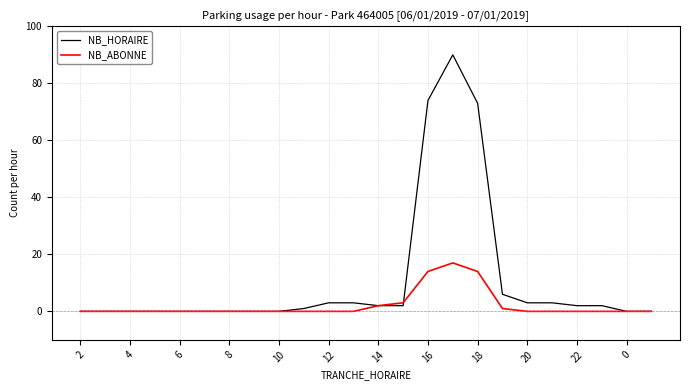

Rank the series by their average value, from lowest to highest.

NB_ABONNE, NB_HORAIRE